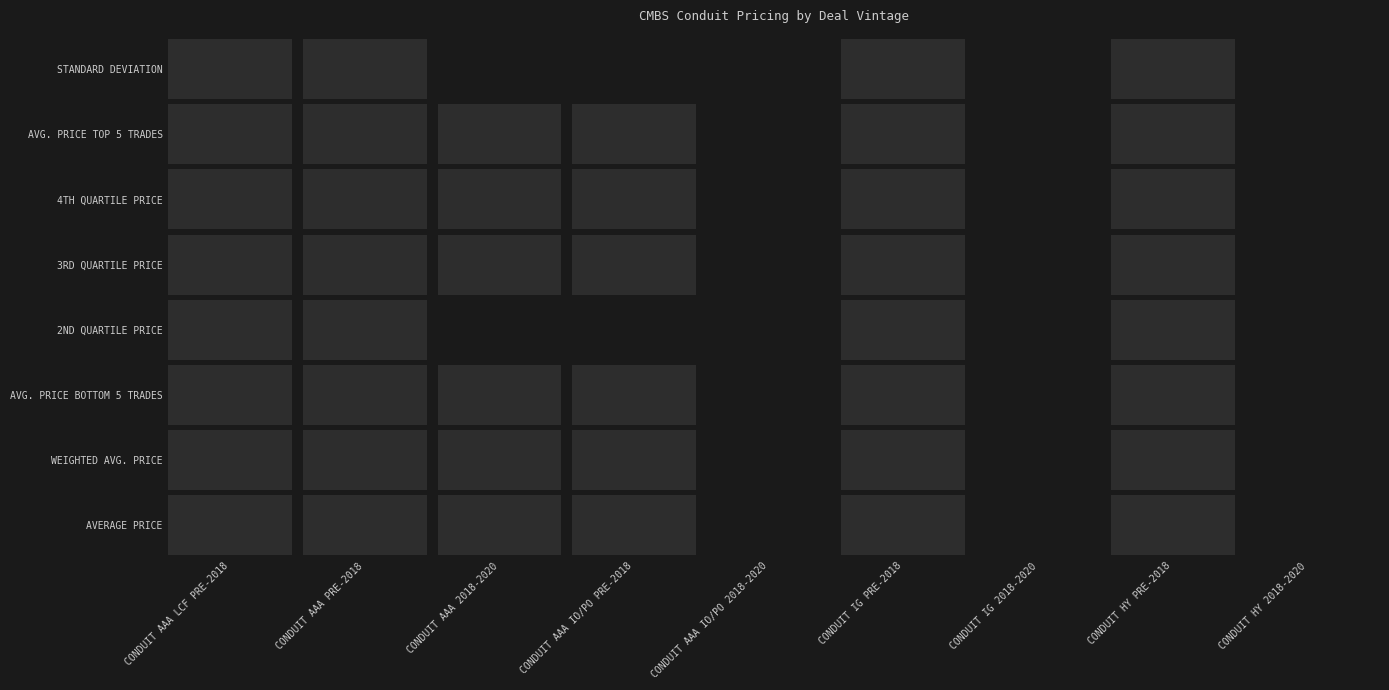

What is the average value of the 2ND QUARTILE PRICE series?

36.5